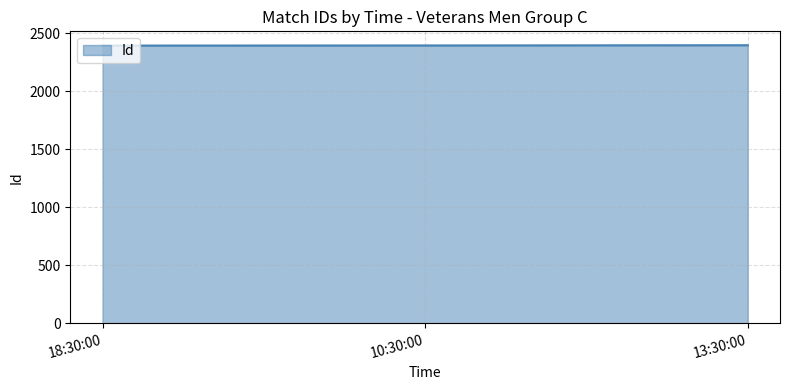

Does the chart display data point markers on the line(s)?

No